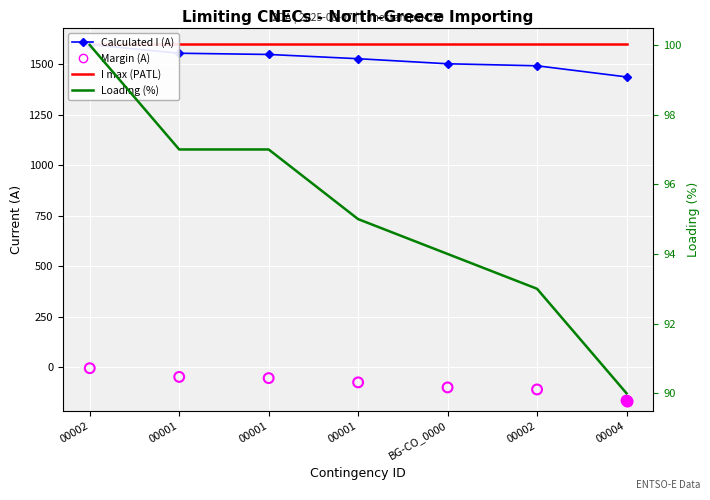

Is the value of Calculated I (A) at 00004 greater than the value of Margin (A) at 00004?

Yes